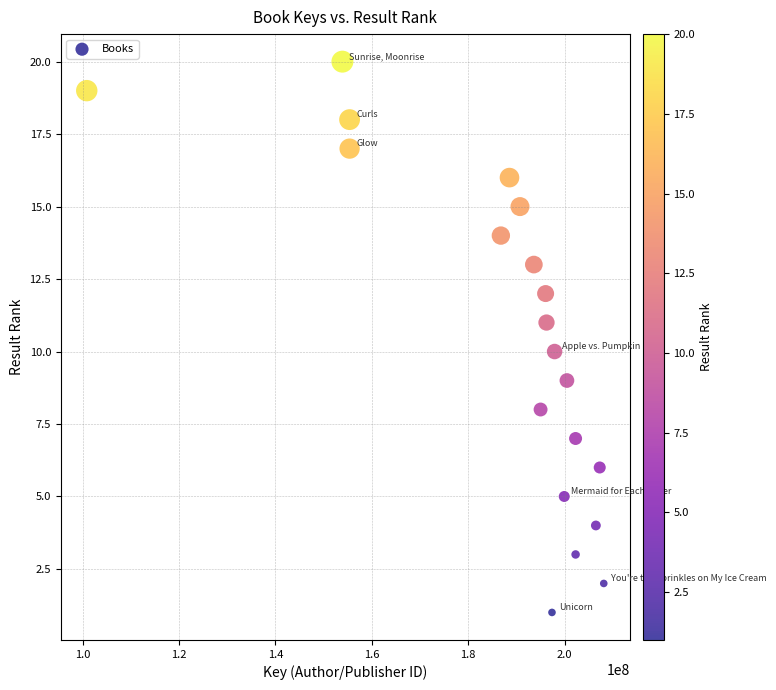

What is the range of X values (max minus min)?

107299453